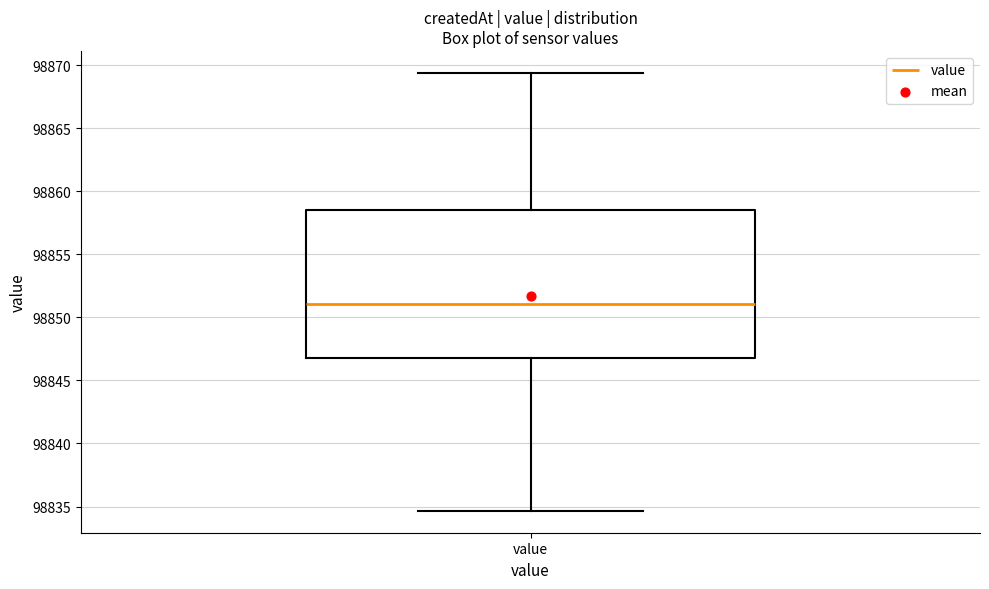

Where is the lower edge of the box for value on the y-axis? The values are not printed on the chart, so give them approximately, as read against the axis.

98846.5